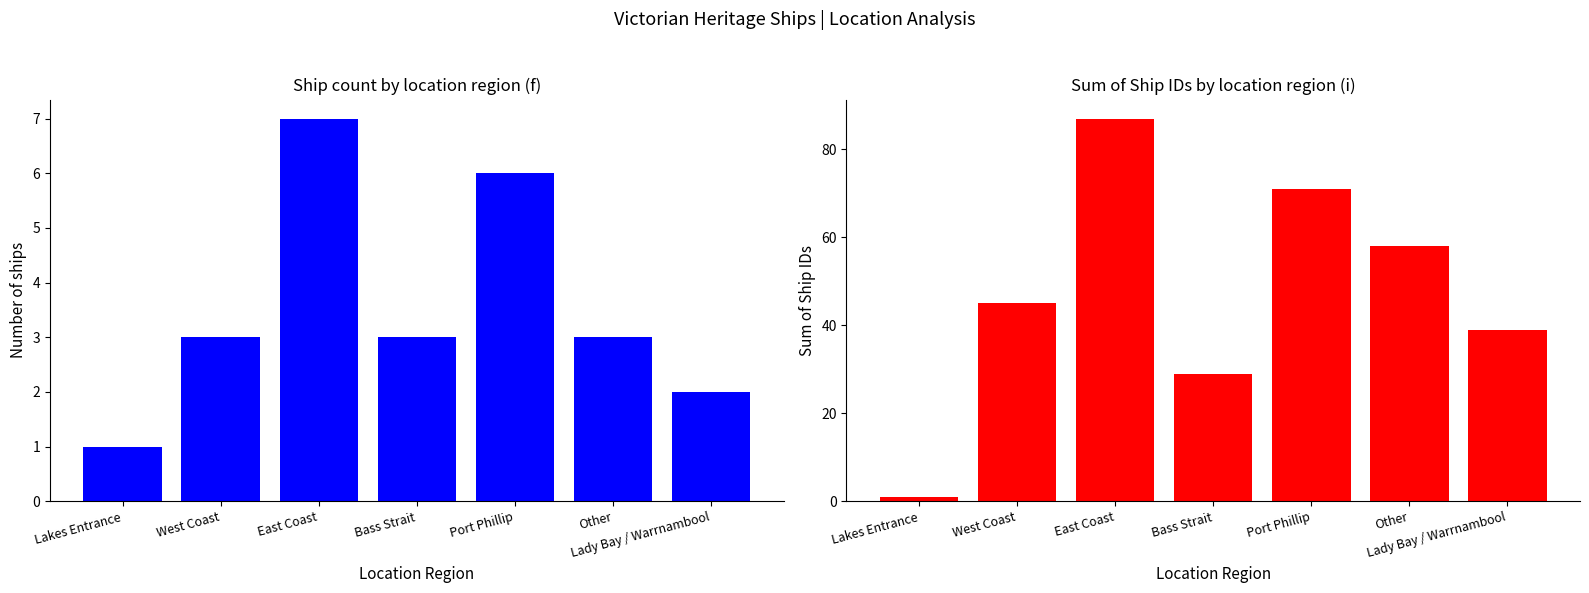

At Other, list the series in order from largest to smallest.

Sum of IDs, Count of Ships